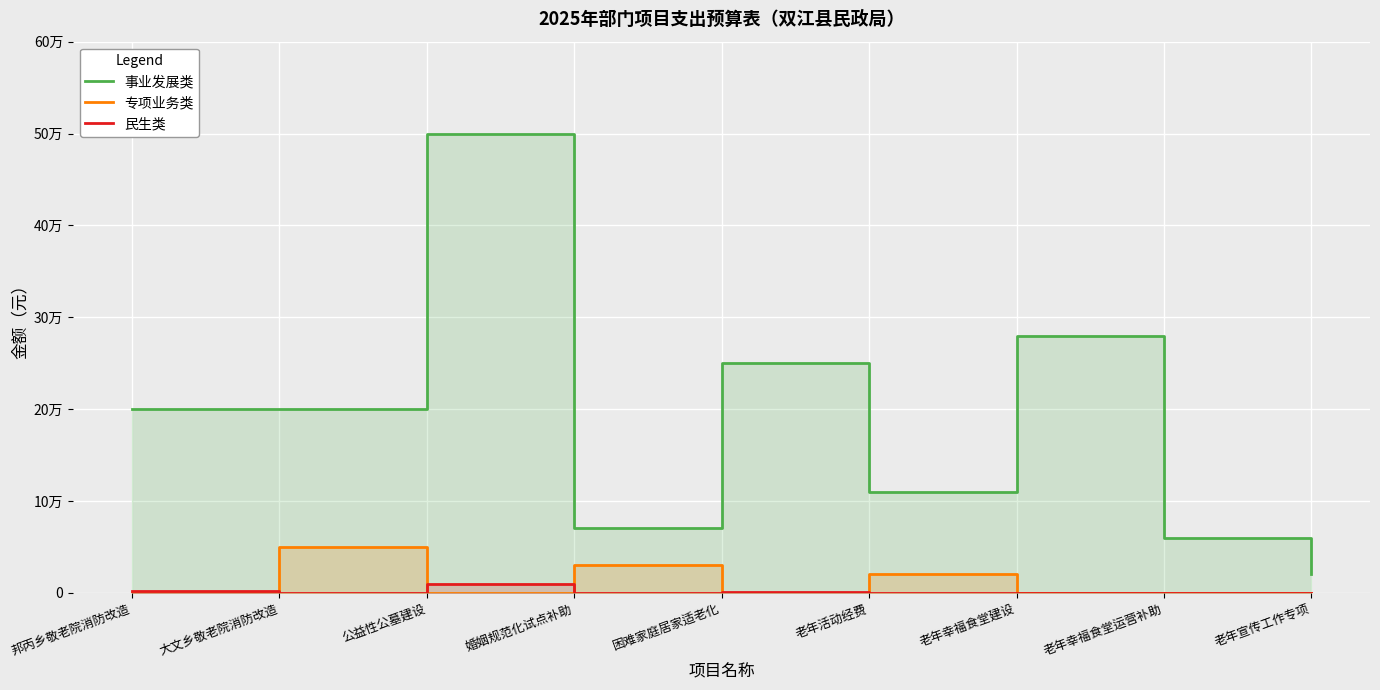

Rank the series at 老年活动经费 from highest to lowest value.

事业发展类, 专项业务类, 民生类